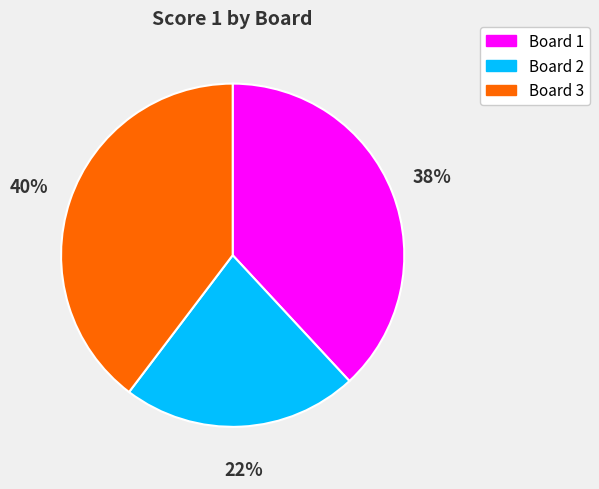

True or false: Board 3 accounts for 40% of the total.

True